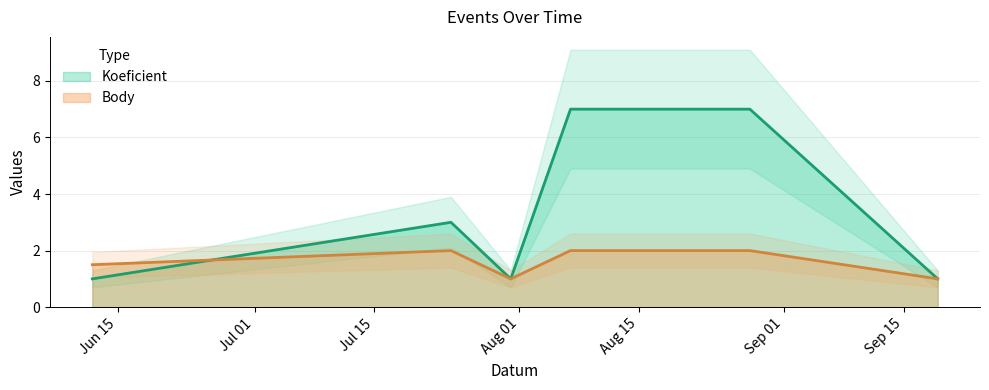

How many intersections are there between Body and Koeficient?

1